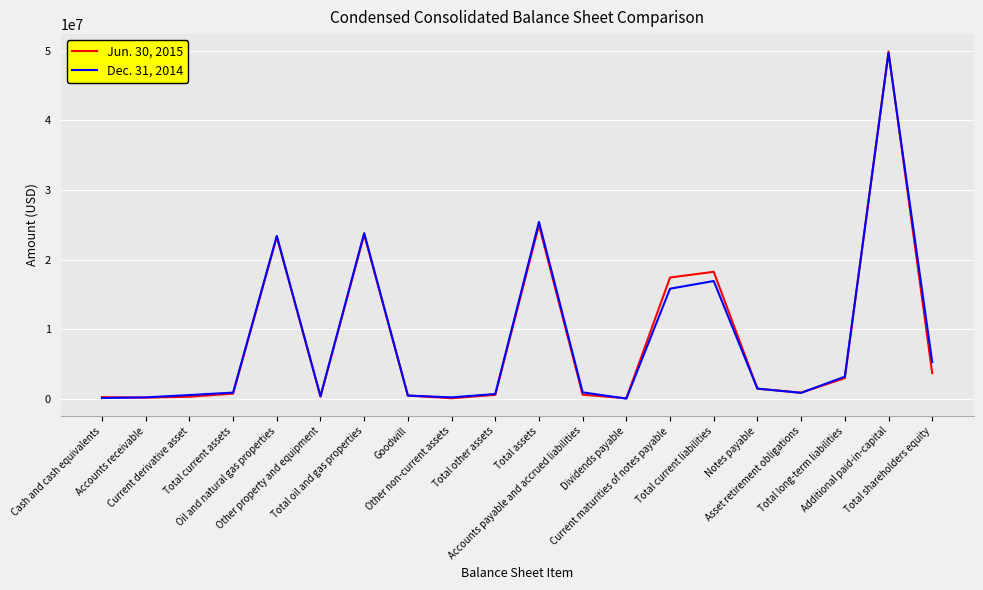

Which series has the largest range (max minus min)?

Jun. 30, 2015